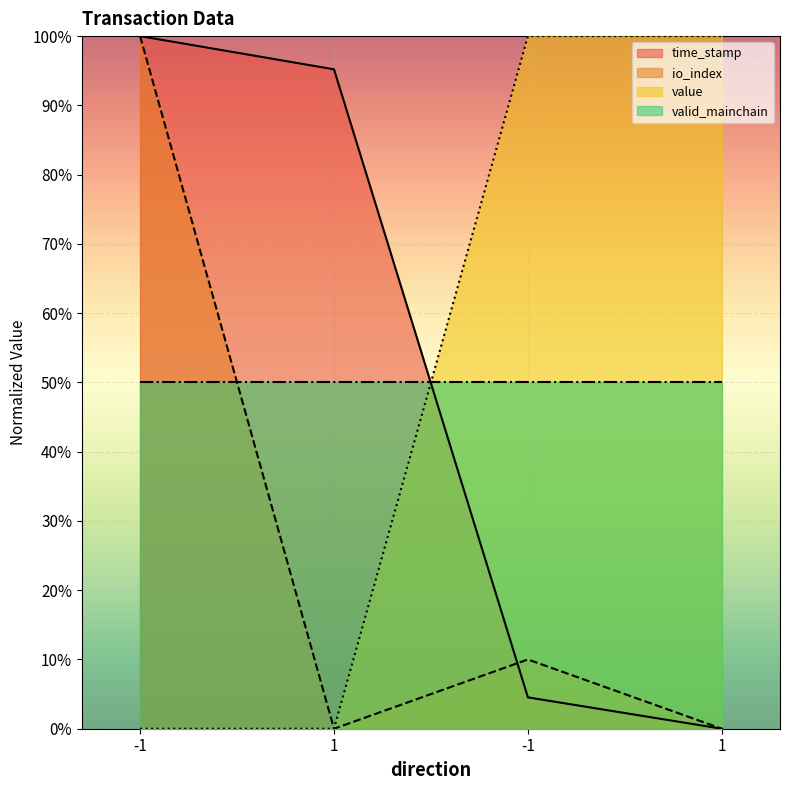

What are all the series names shown in the legend?

time_stamp, io_index, value, valid_mainchain